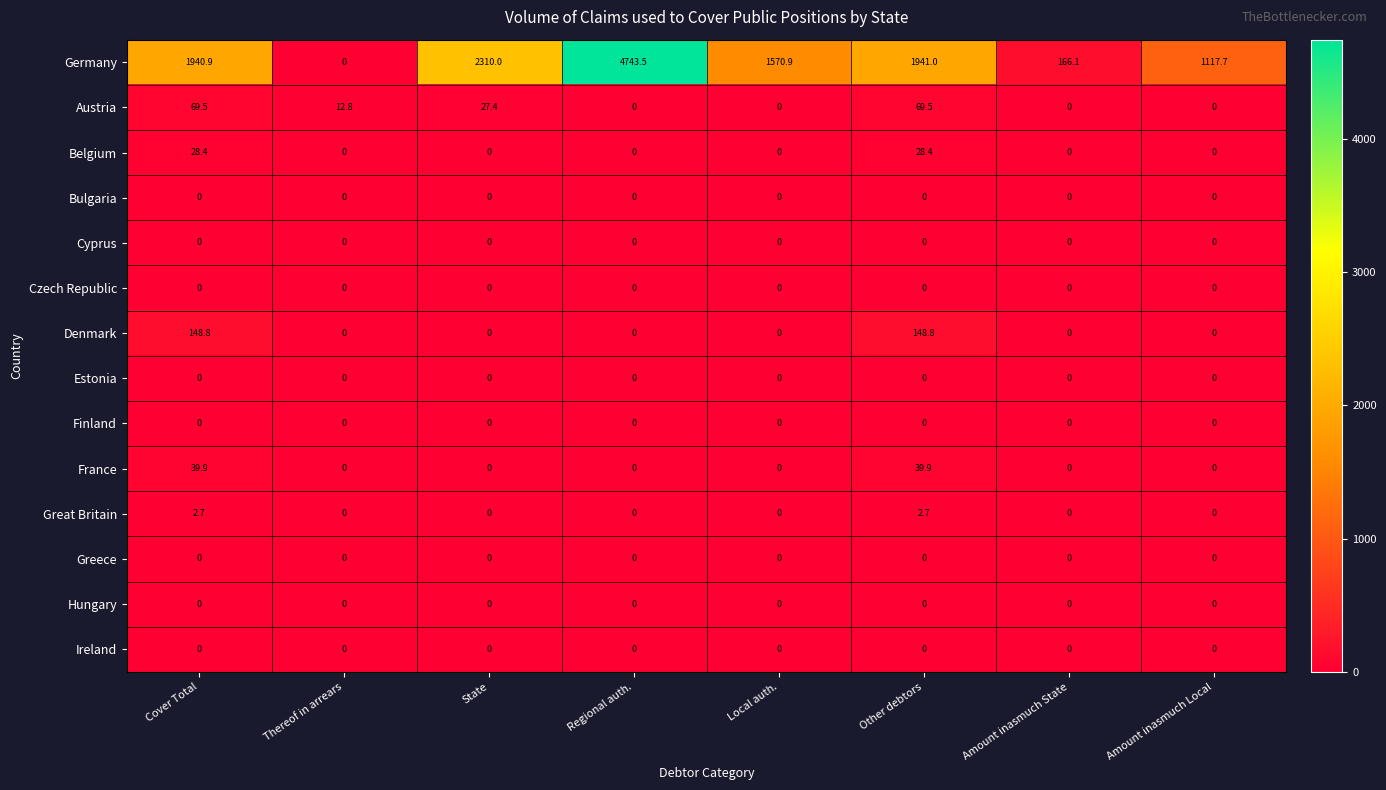

Which series changed the most between Thereof in arrears and Amount inasmuch State?

Germany